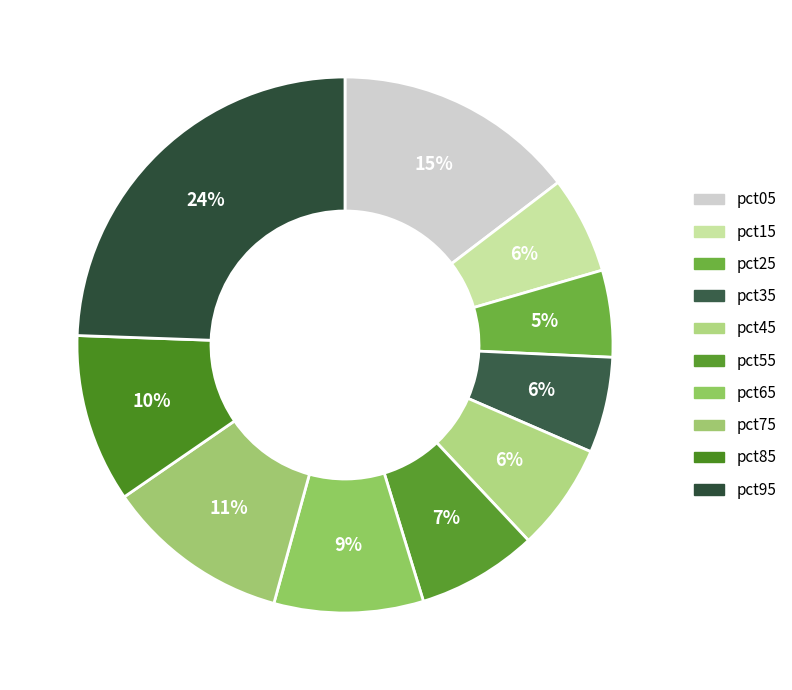

Which has a higher value, pct45 or pct25?

pct45